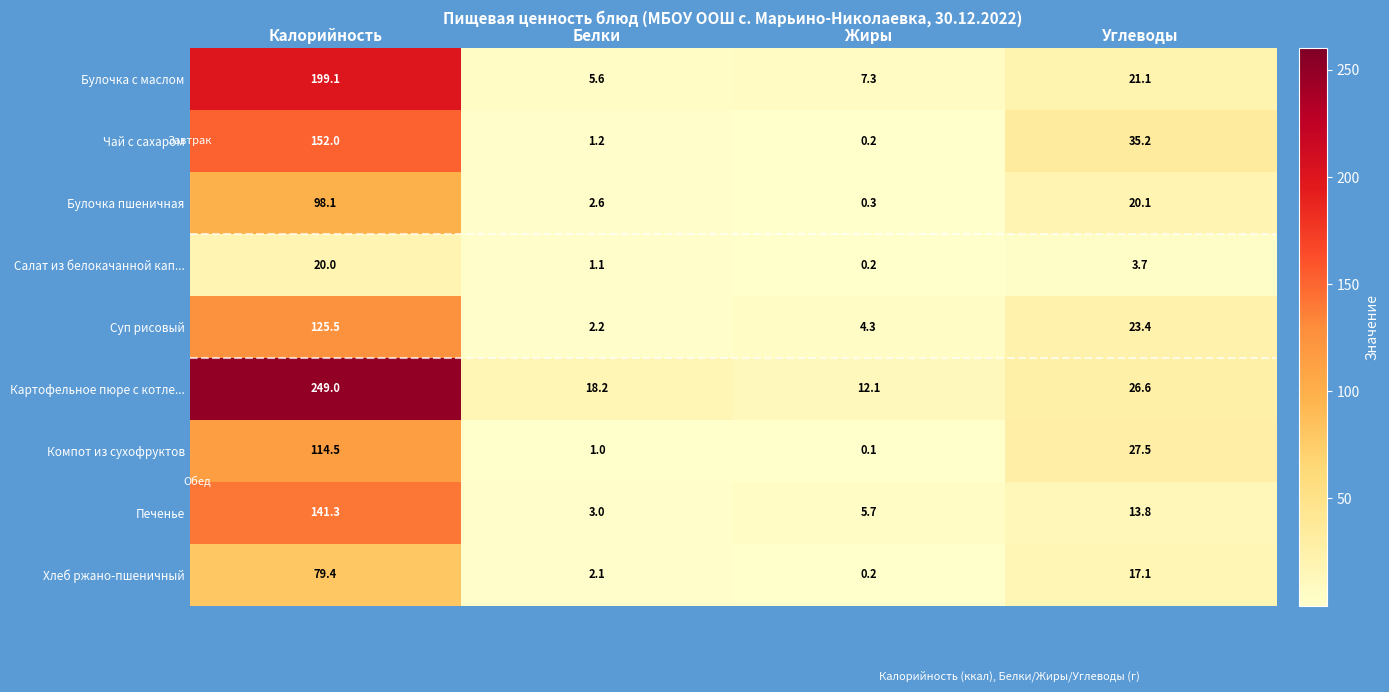

Rank the series by their maximum value, from highest to lowest.

Картофельное пюре с котле..., Булочка с маслом, Чай с сахаром, Печенье, Суп рисовый, Компот из сухофруктов, Булочка пшеничная, Хлеб ржано-пшеничный, Салат из белокачанной кап...